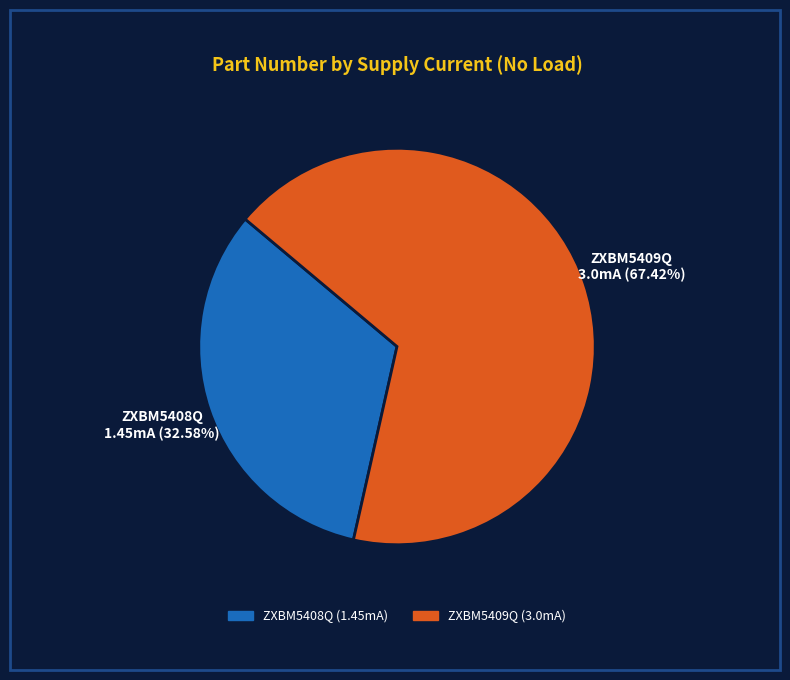

Which slice represents more than half of the pie?

ZXBM5409Q